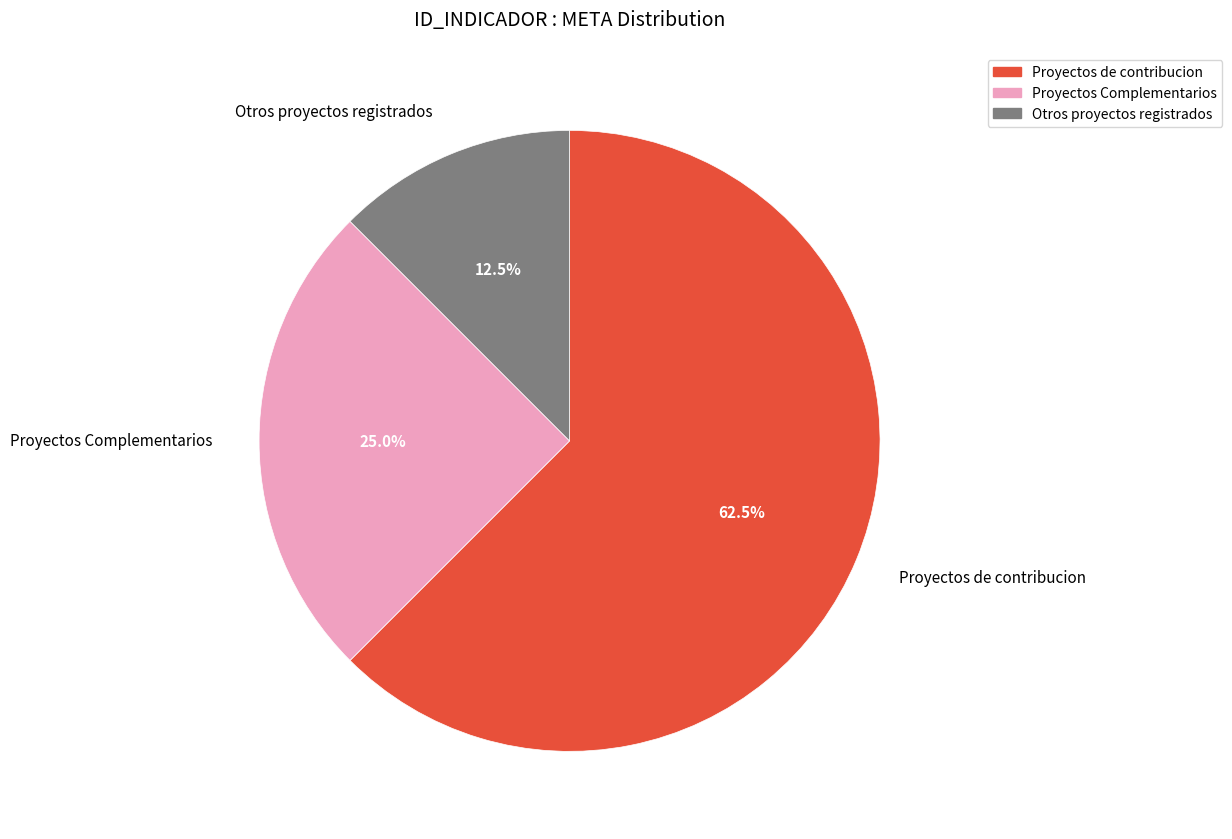

Is there a majority slice in this chart?

Yes